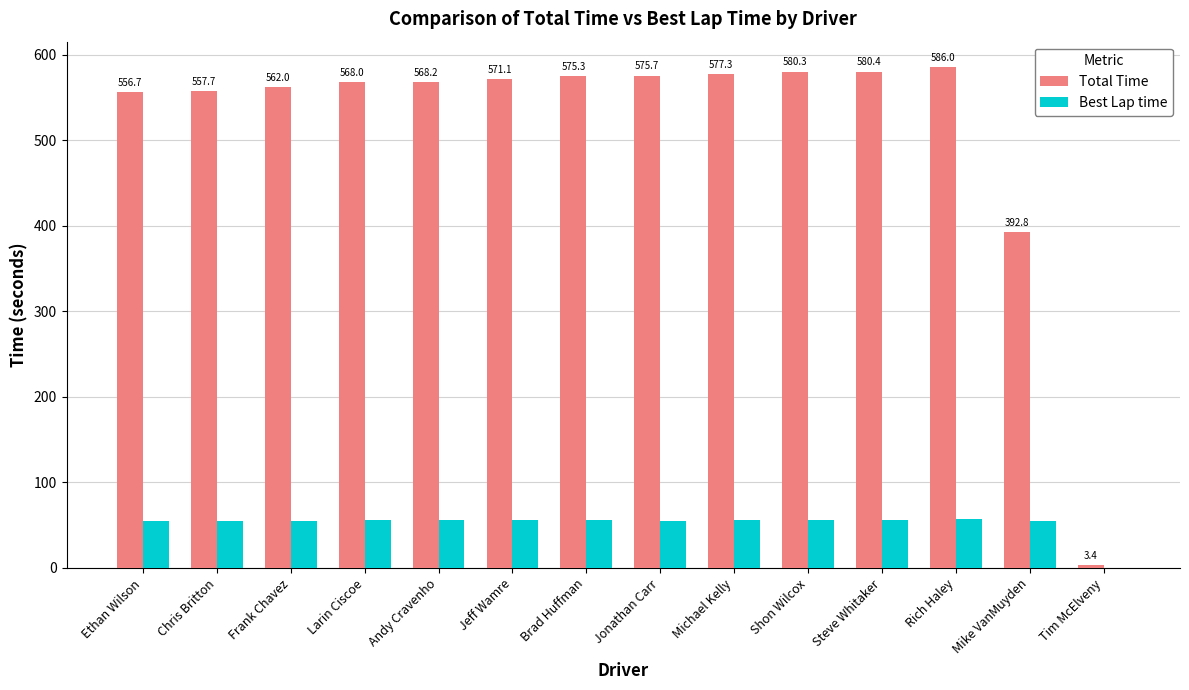

The value of Total Time at Chris Britton is 338.2. True or false?

False